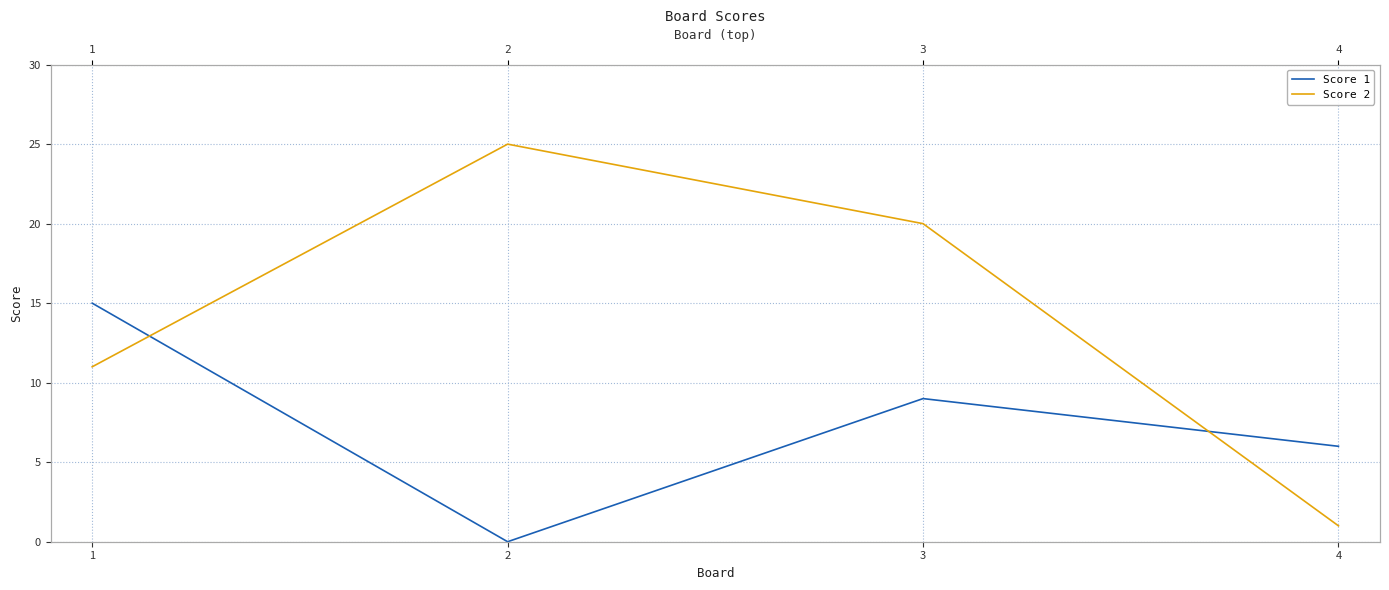

Which series has the widest spread of values?

Score 2